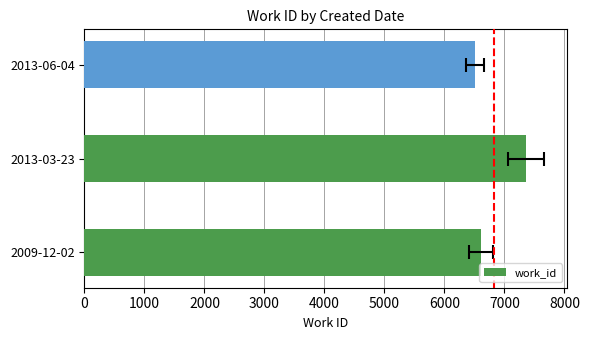

Count the number of categories in the chart.

3